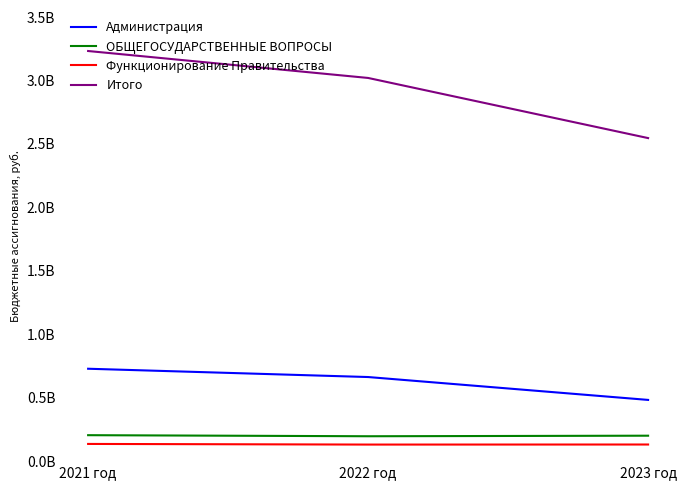

Which series changed the most between 2022 год and 2023 год?

Итого